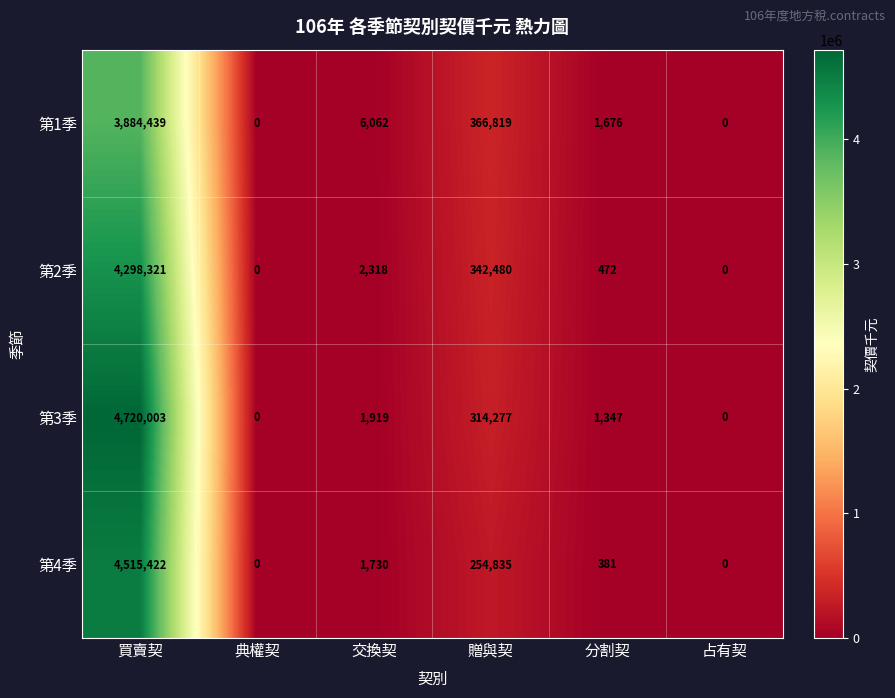

What is the maximum value shown in the chart?

4720003